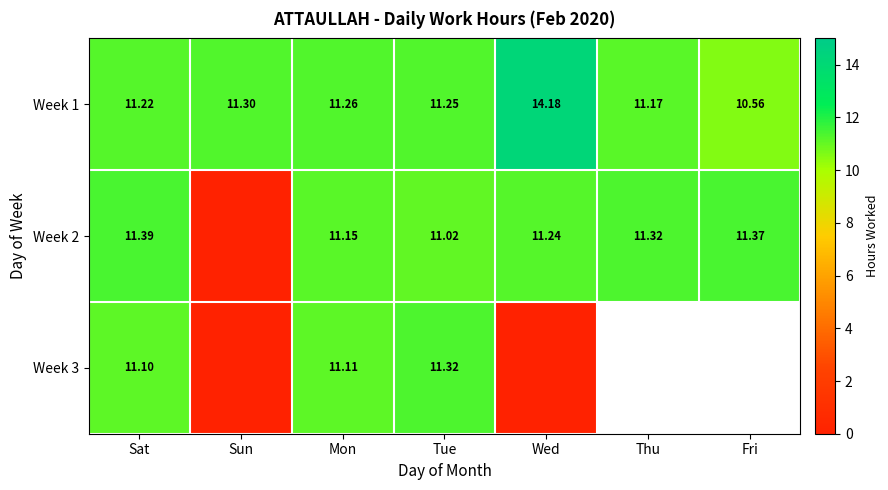

Where is Week 1 nearest to the value 12?

Sun